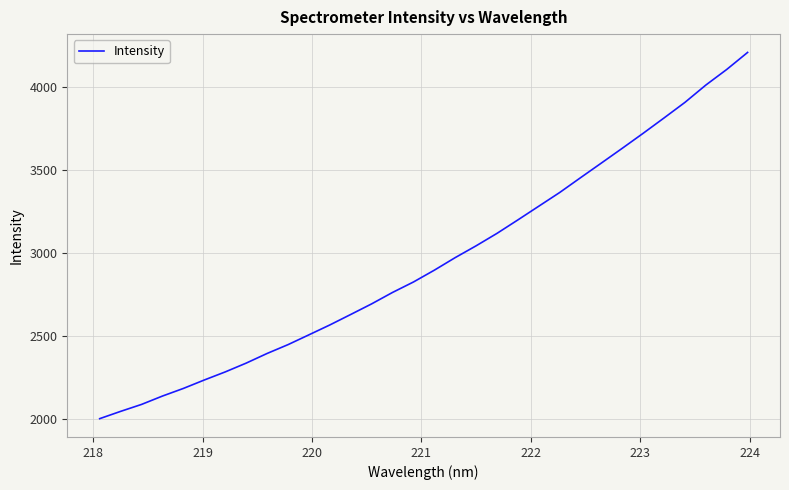

What is the smallest value displayed?

2000.5